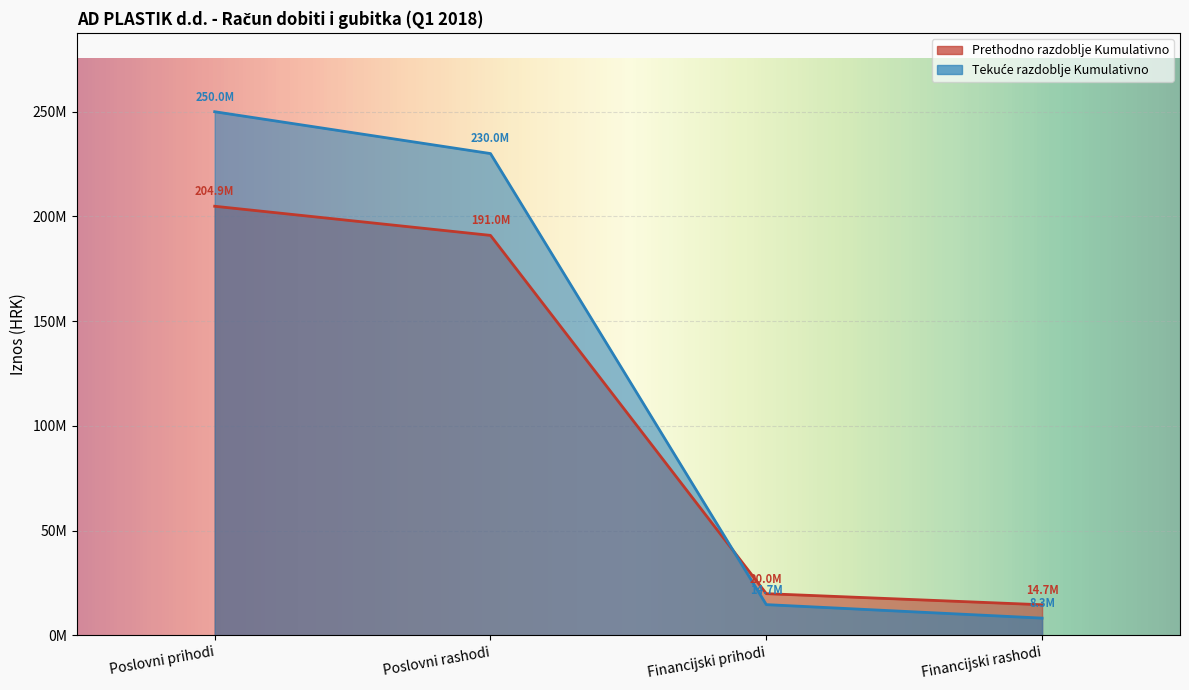

Reading left to right, what are all the values shown in this chart?

Prethodno razdoblje Kumulativno: 204869661.0	190963294.5	19963509.9	14662237.2
Tekuće razdoblje Kumulativno: 249986138.8	230018532.9	14730398.0	8289412.5